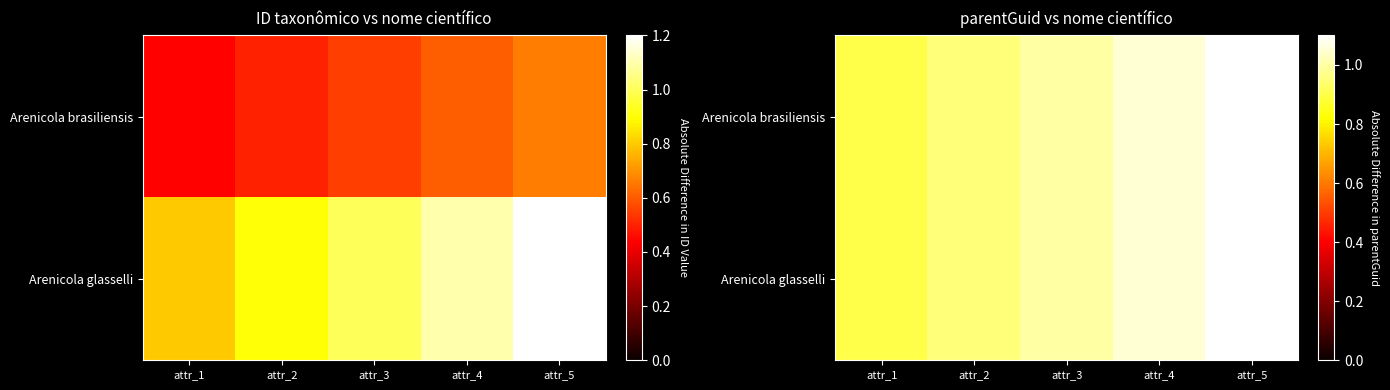

Between attr_3 and attr_5, which is larger?

attr_5